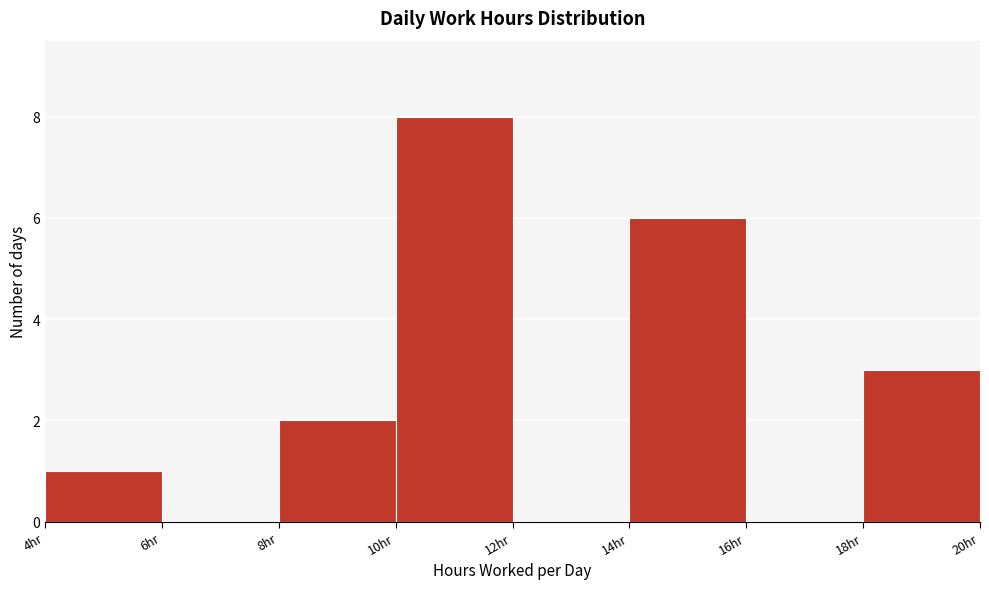

Over which range of the x-axis is the bar tallest?

10 to 12